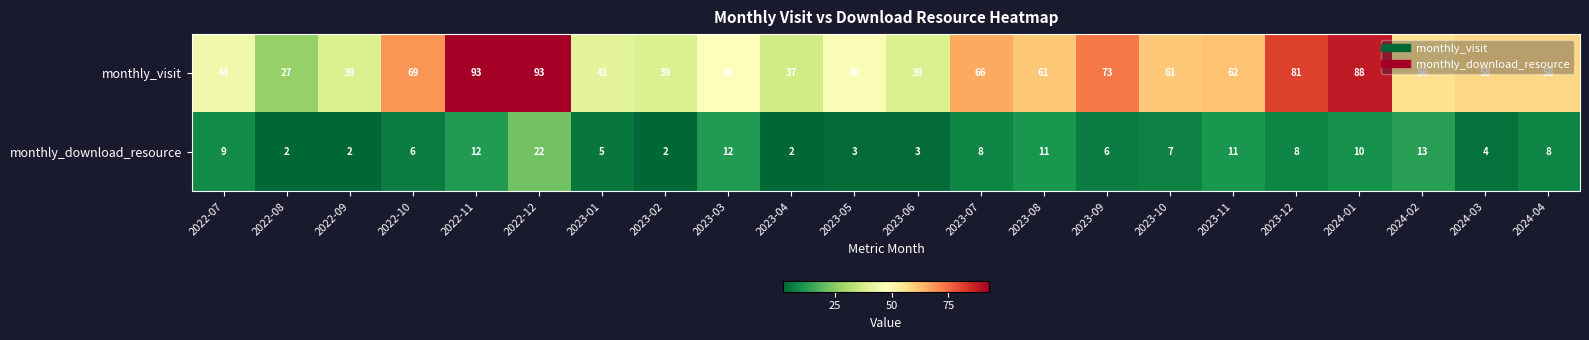

True or false: monthly_download_resource has a value of 6 at 2022-10.

True